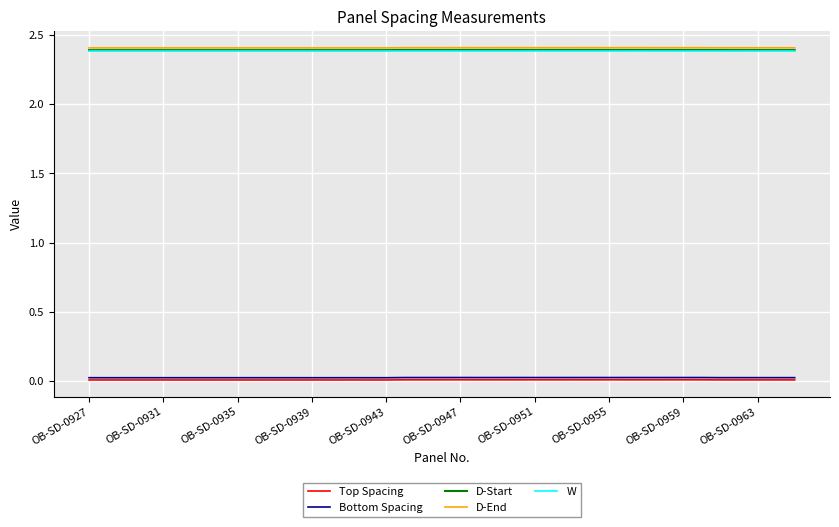

True or false: Top Spacing and D-End cross at least once.

False